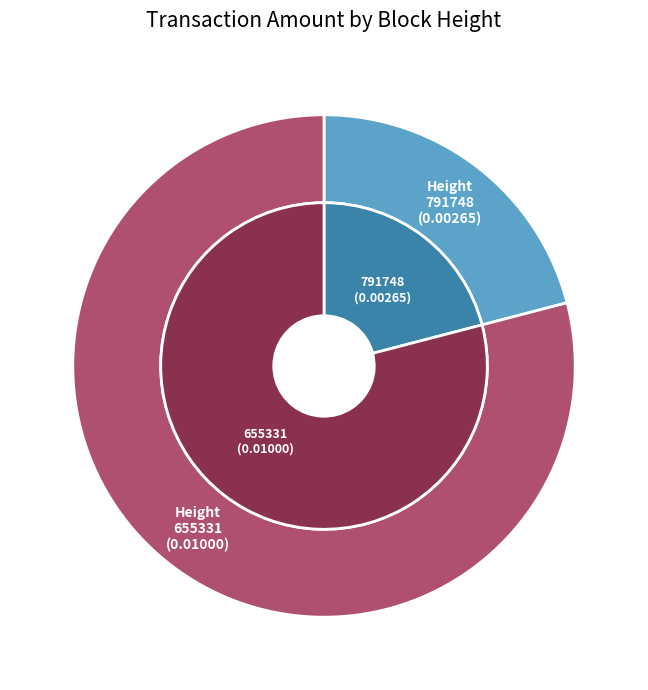

How many segments does this pie chart have?

2